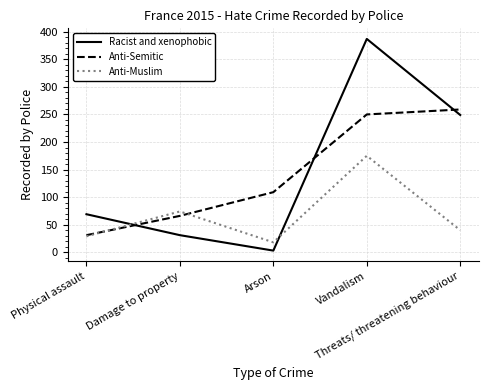

Which series has the largest range (max minus min)?

Racist and xenophobic